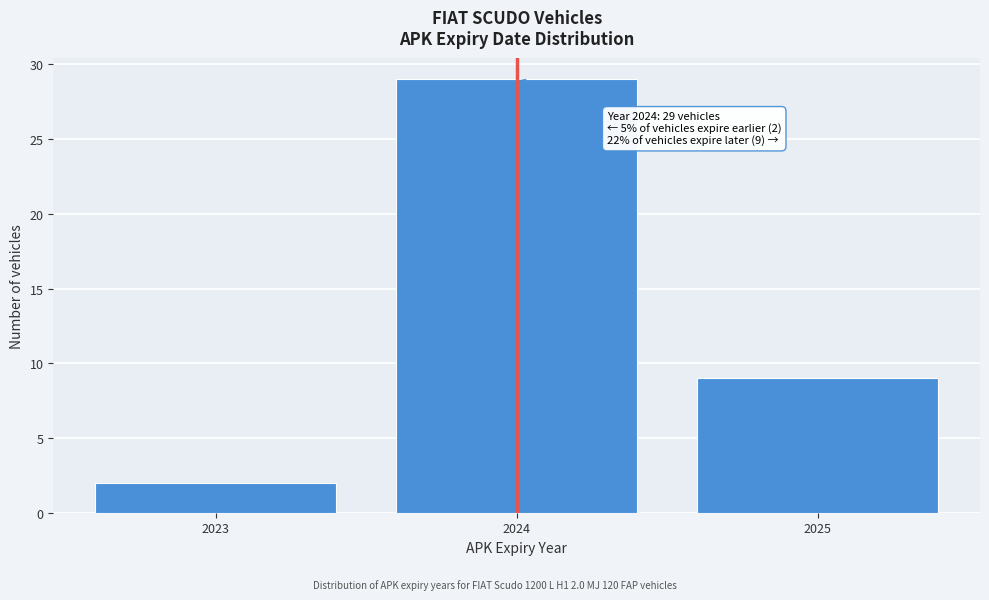

Reading right to left, list all the values displayed in this chart.

2025=9	2024=29	2023=2